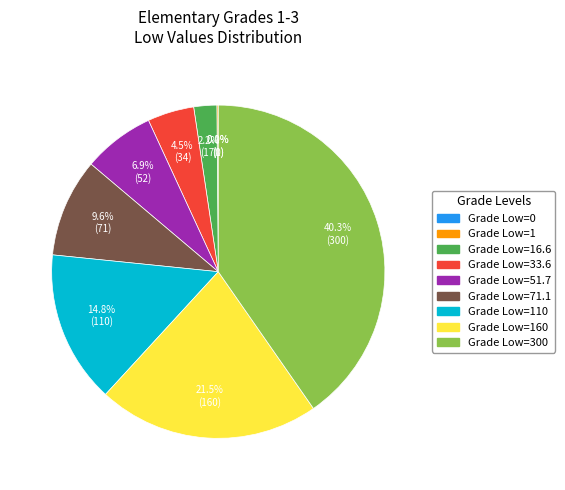

To the nearest percent, what is the combined percentage of 51.7 and 160?

28%